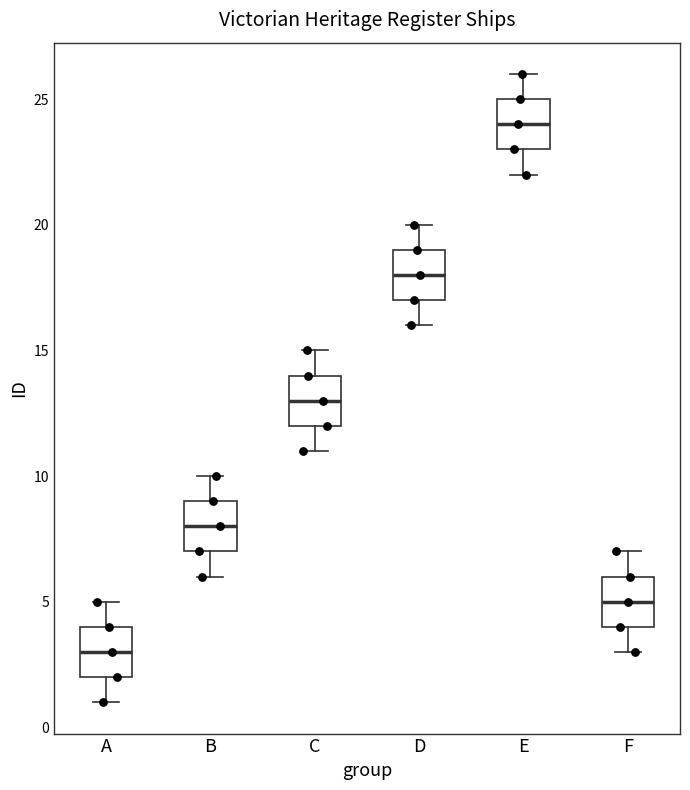

Reading left to right, read every box against the y-axis: the position of its median line, the range the box covers, and the ends of its whiskers. The values are not printed on the chart, so give them approximately, as read against the axis.

A: median 3, box 2 to 4, whiskers 1 to 5
B: median 8, box 7 to 9, whiskers 6 to 10
C: median 13, box 12 to 14, whiskers 11 to 15
D: median 18, box 17 to 19, whiskers 16 to 20
E: median 24, box 23 to 25, whiskers 22 to 26
F: median 5, box 4 to 6, whiskers 3 to 7